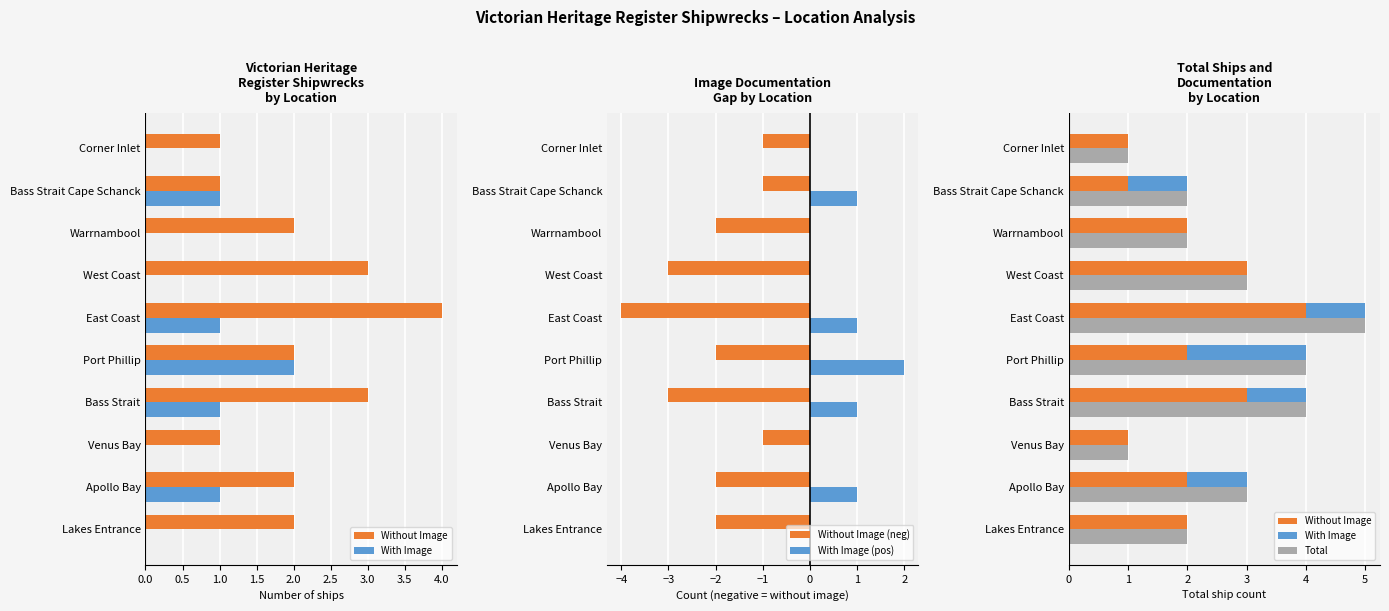

What is the sum of all With Image (pos) values?

6